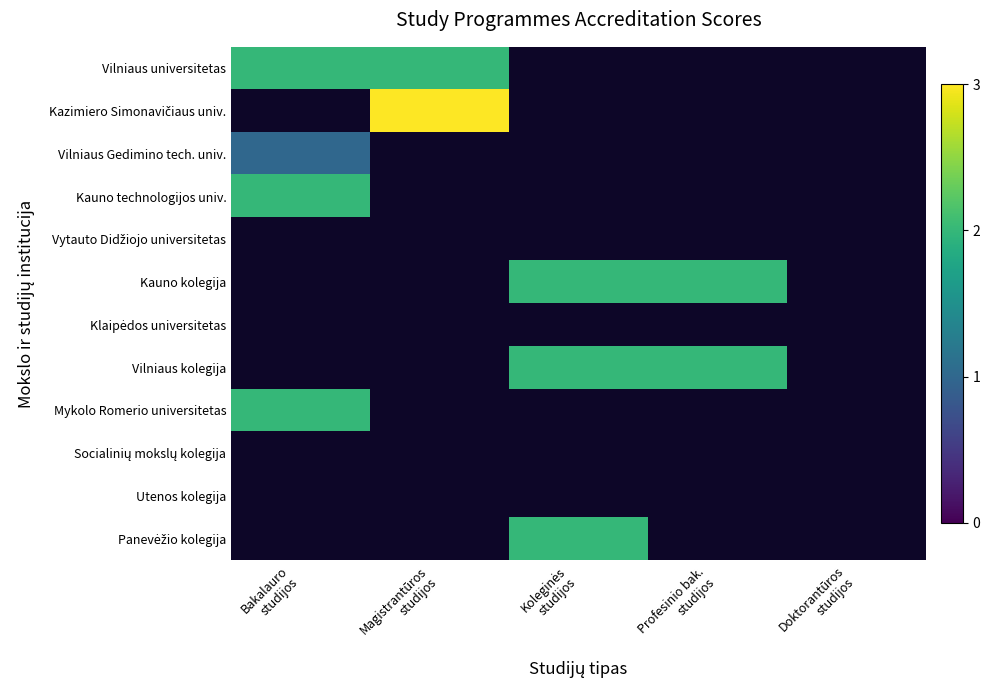

Is it true that Panevėžio kolegija equals 1.1 at Koleginės studijos?

False